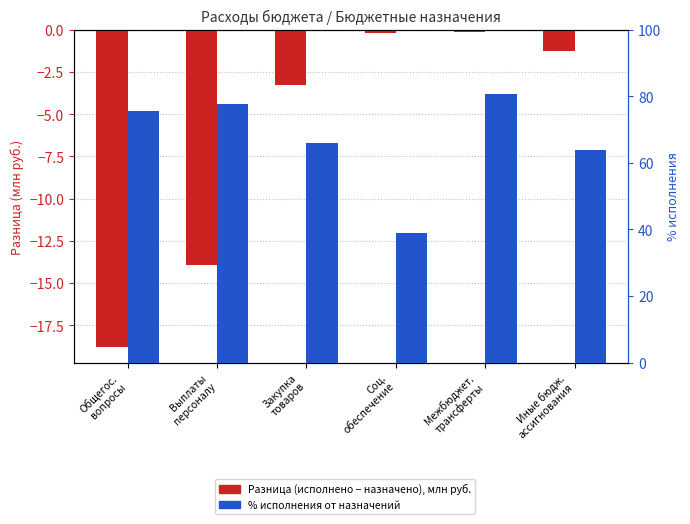

How many categories are shown in the chart?

6